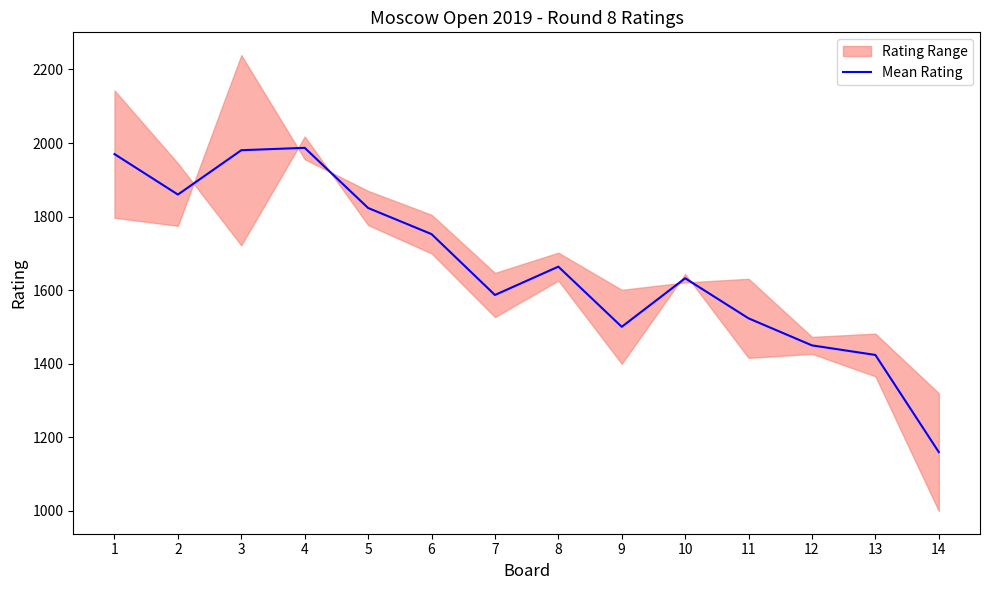

What is the smallest value displayed?

1160.0